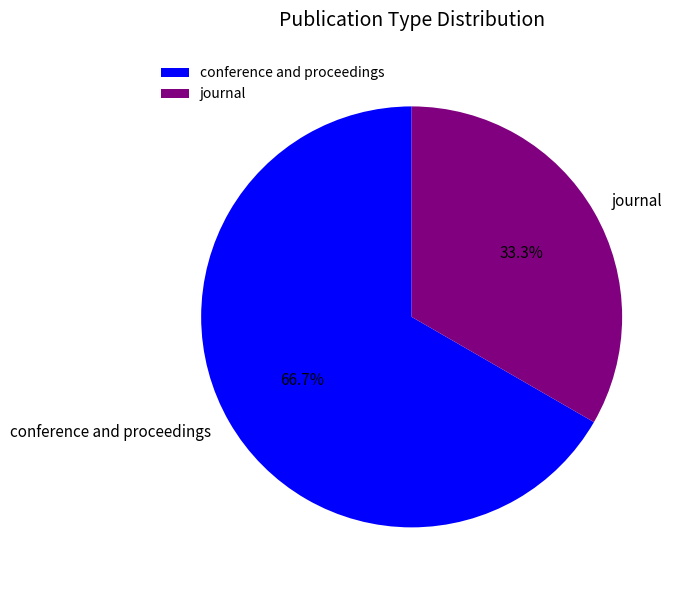

How many slices are in this pie chart?

2